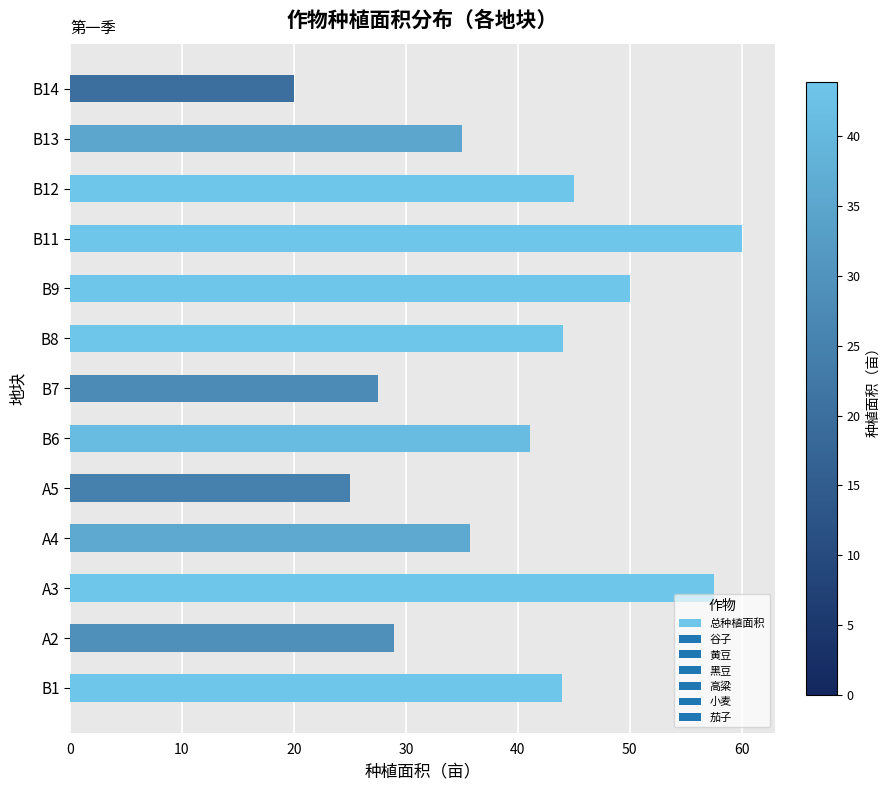

Where is the data nearest to the value 40?

B6